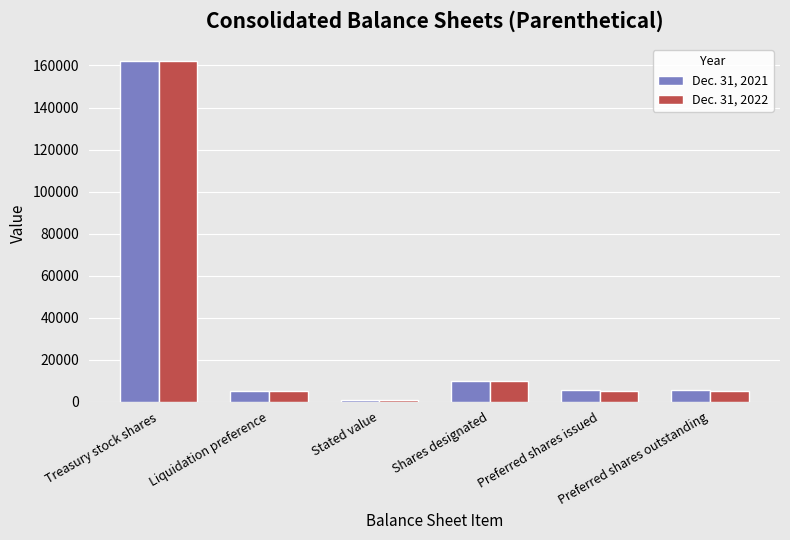

List the series in order of their overall mean, highest first.

Dec. 31, 2021, Dec. 31, 2022